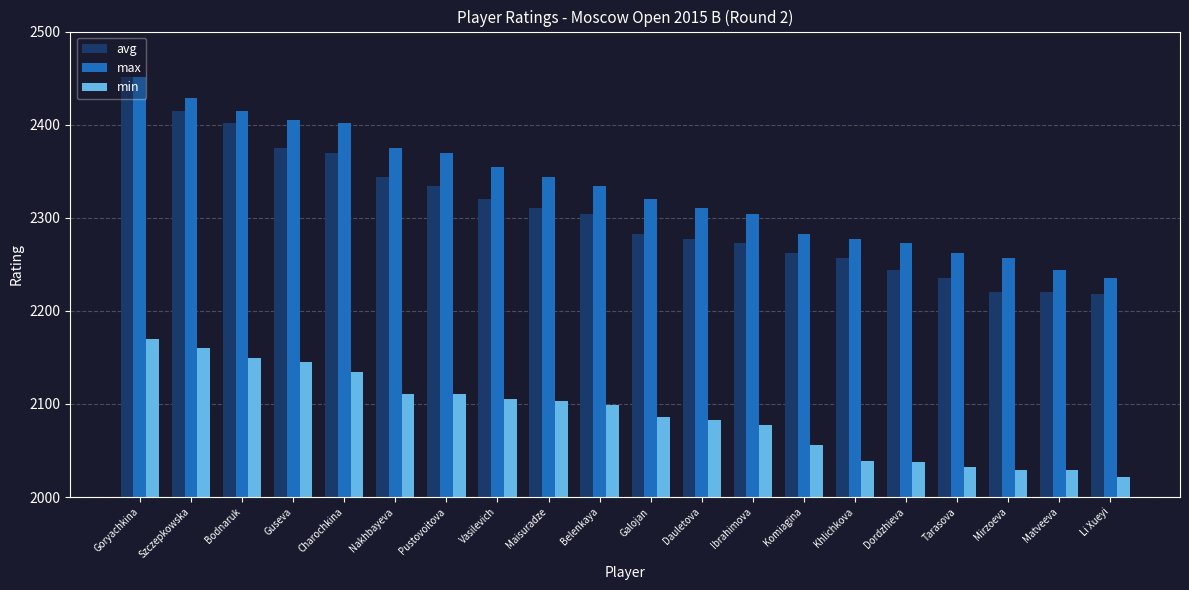

At which label is max closest to 2343?

Maisuradze